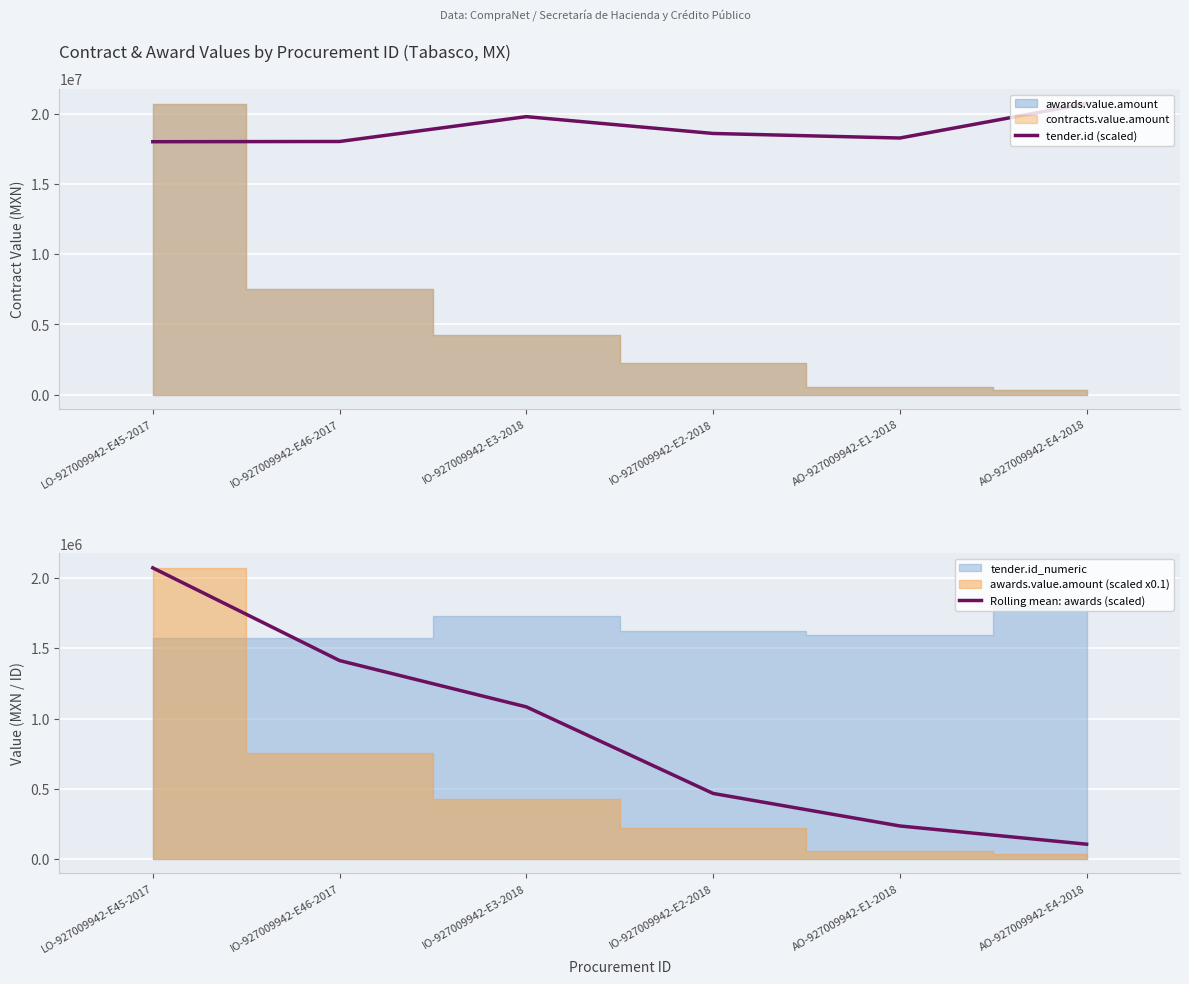

At how many categories does at least one series exceed 12592758?

6